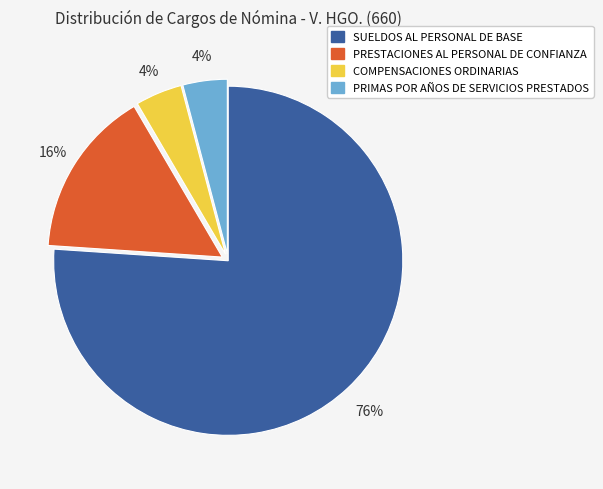

Combined, do COMPENSACIONES ORDINARIAS and SUELDOS AL PERSONAL DE BASE account for over 50%?

Yes